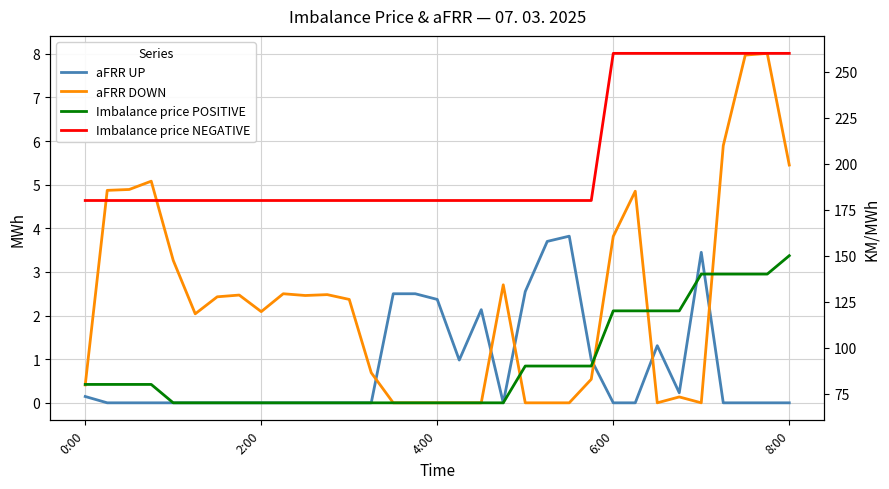

What are all the series names shown in the legend?

aFRR UP, aFRR DOWN, Imbalance price POSITIVE, Imbalance price NEGATIVE